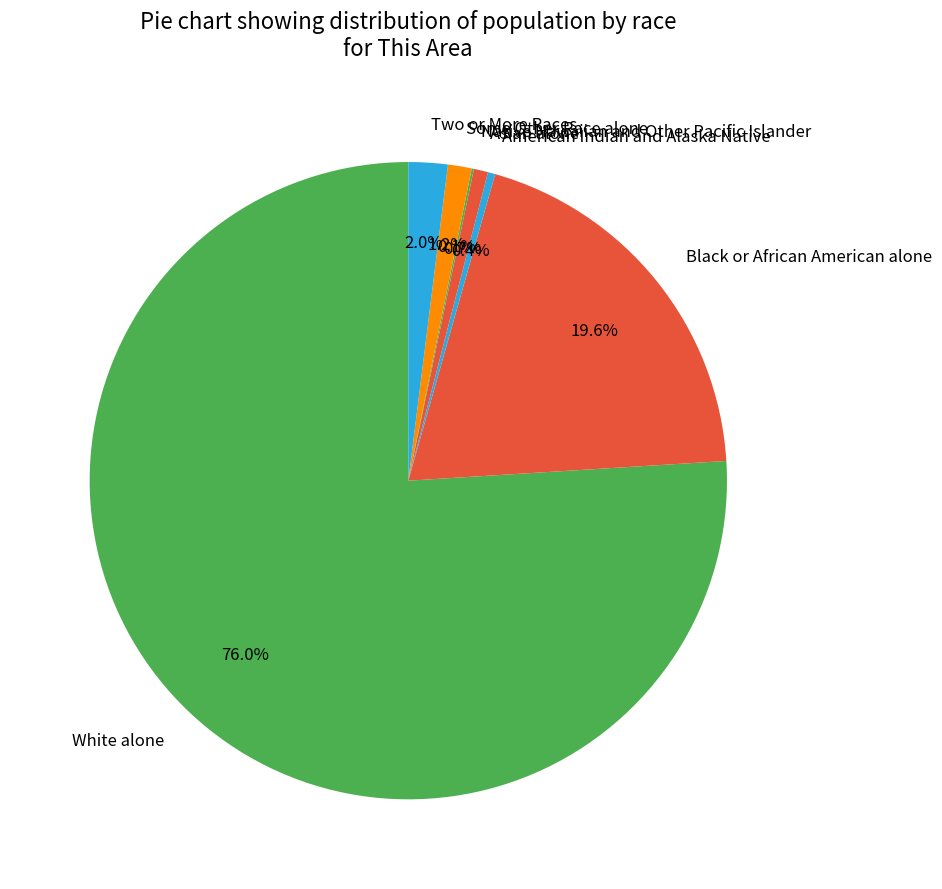

How much of the chart is everything except Asian alone?

99.3%